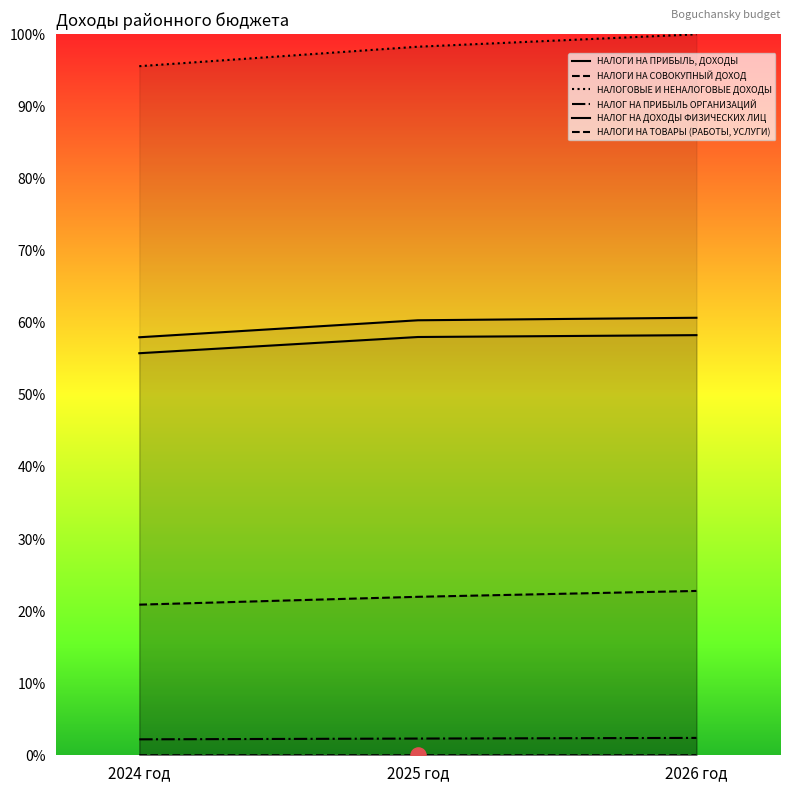

Which series contains the highest Y value?

НАЛОГОВЫЕ И НЕНАЛОГОВЫЕ ДОХОДЫ